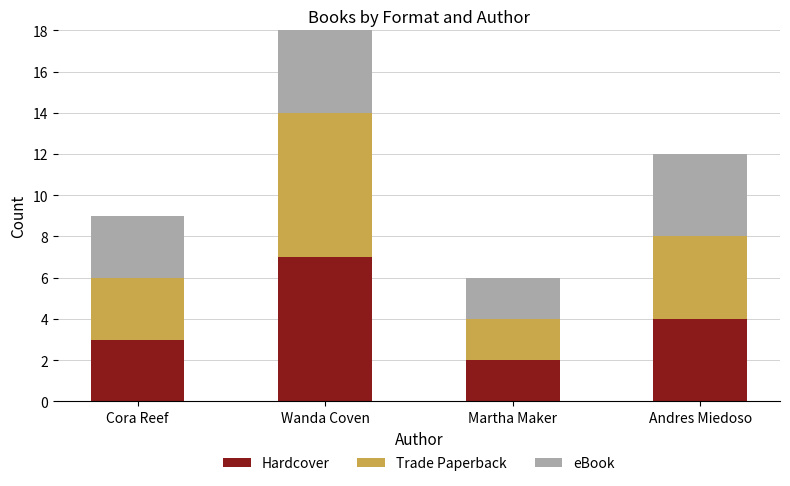

How many data points in Trade Paperback are less than 4?

2